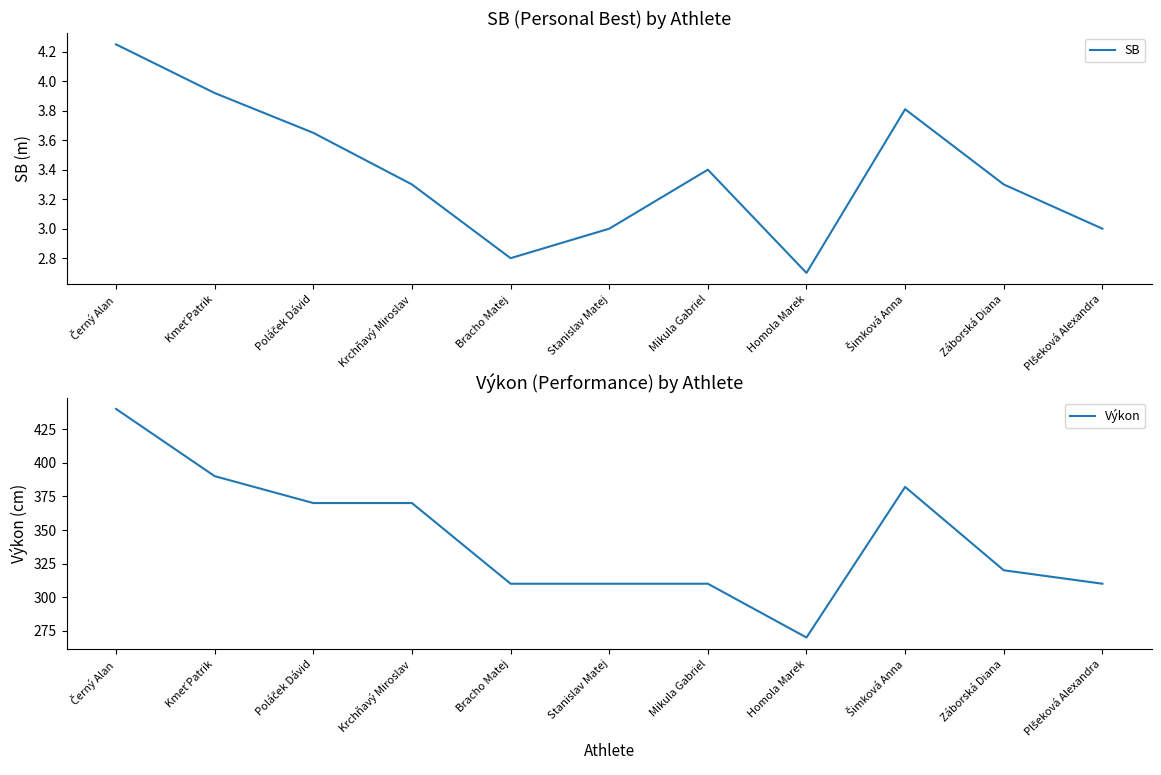

Does the chart display data point markers on the line(s)?

No